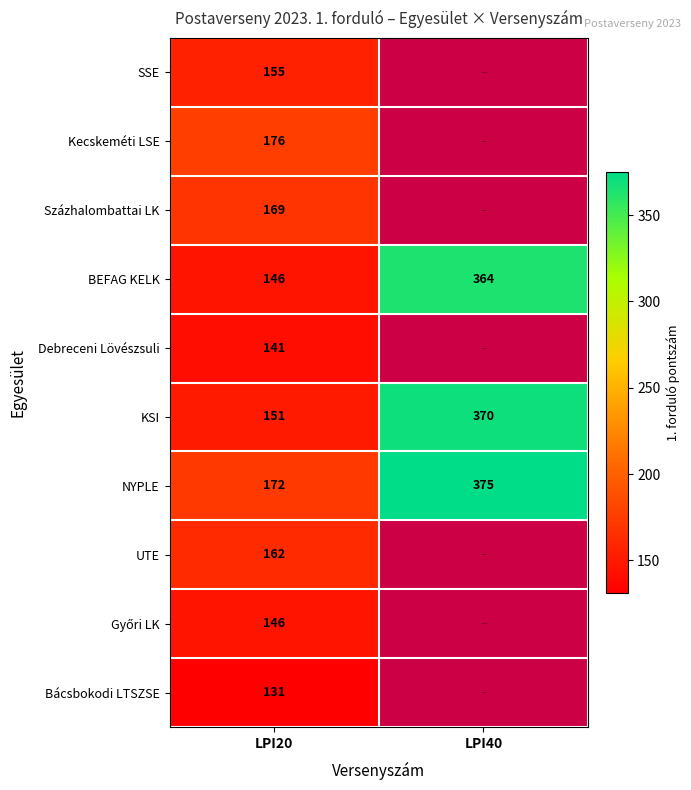

What is the spread (max minus min) of values at LPI20?

45